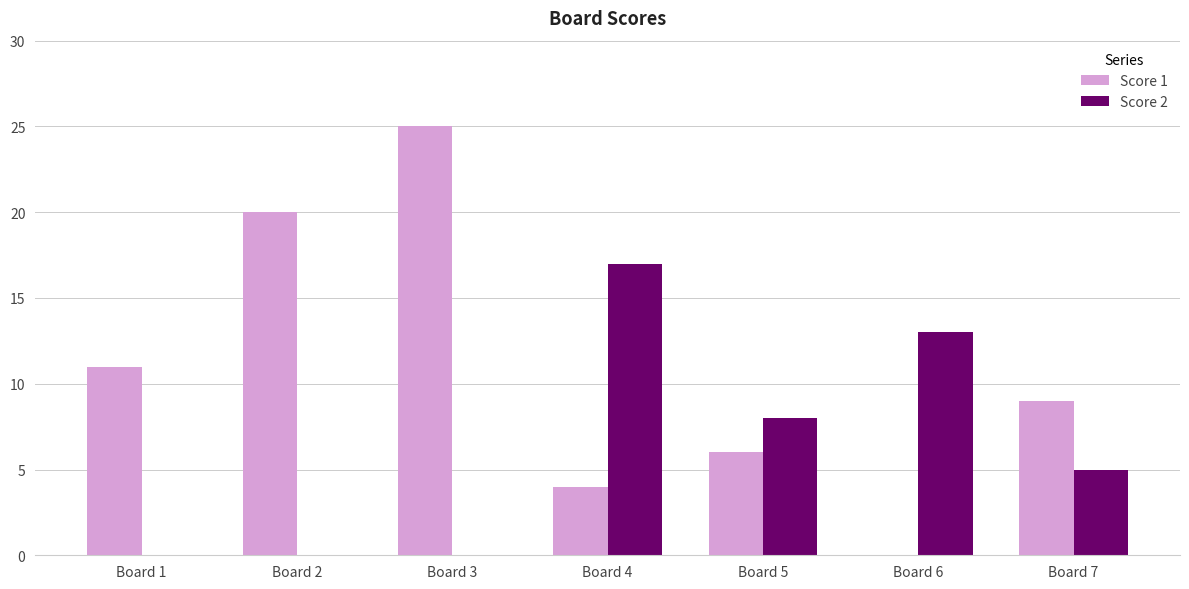

Count the number of data series in this chart.

2